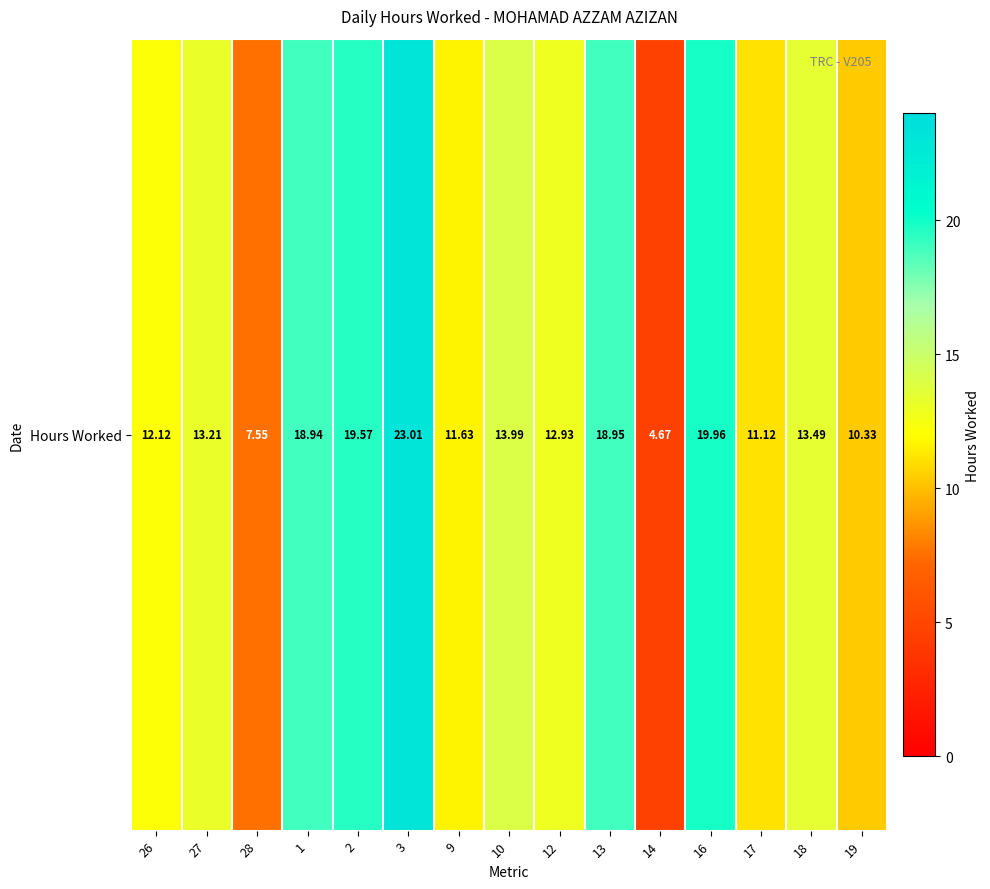

The chart shows a value of 11.1 at 17. True or false?

True